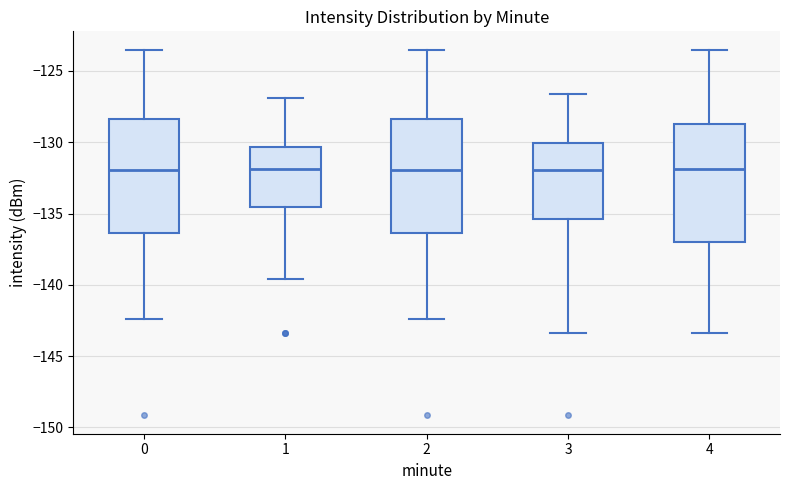

Where is the lower edge of the box at x = 1 on the y-axis? The values are not printed on the chart, so give them approximately, as read against the axis.

-134.5